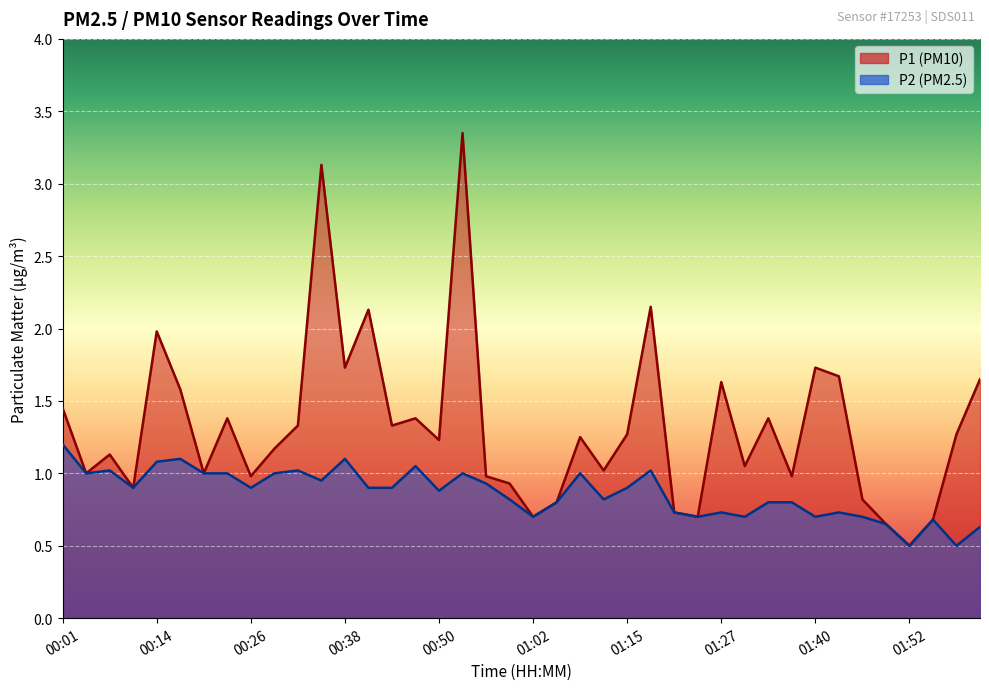

How many data points in P1 are above 1?

25